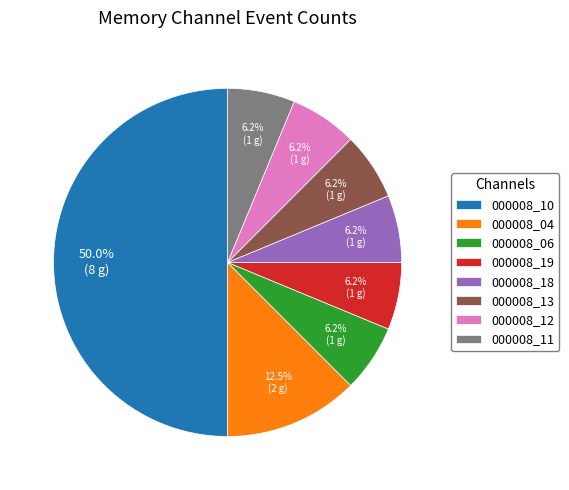

Count the number of slices in the pie.

8